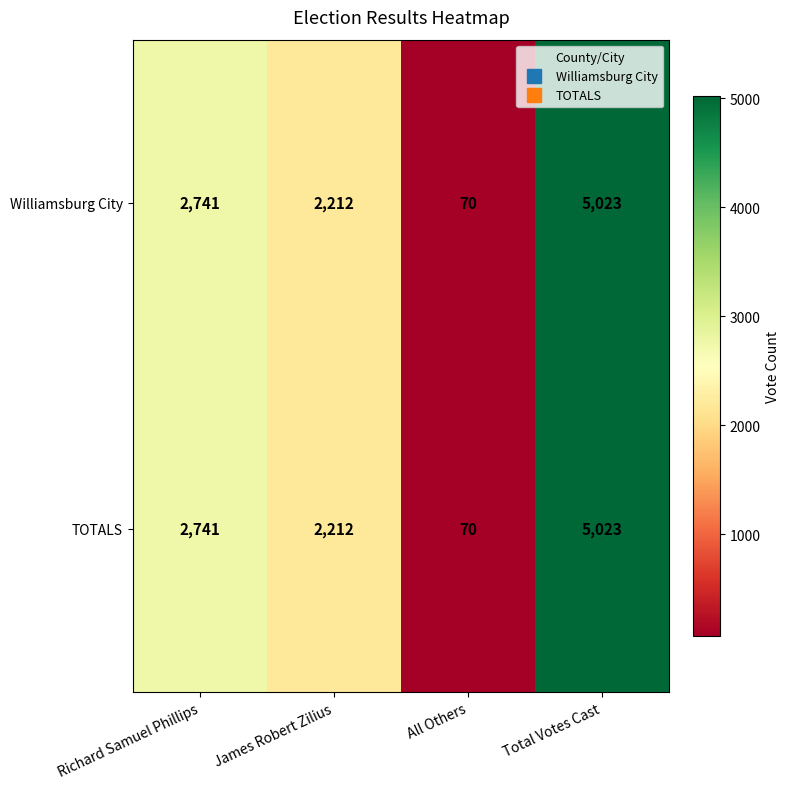

How many Williamsburg City values are between 2212 and 5023?

3